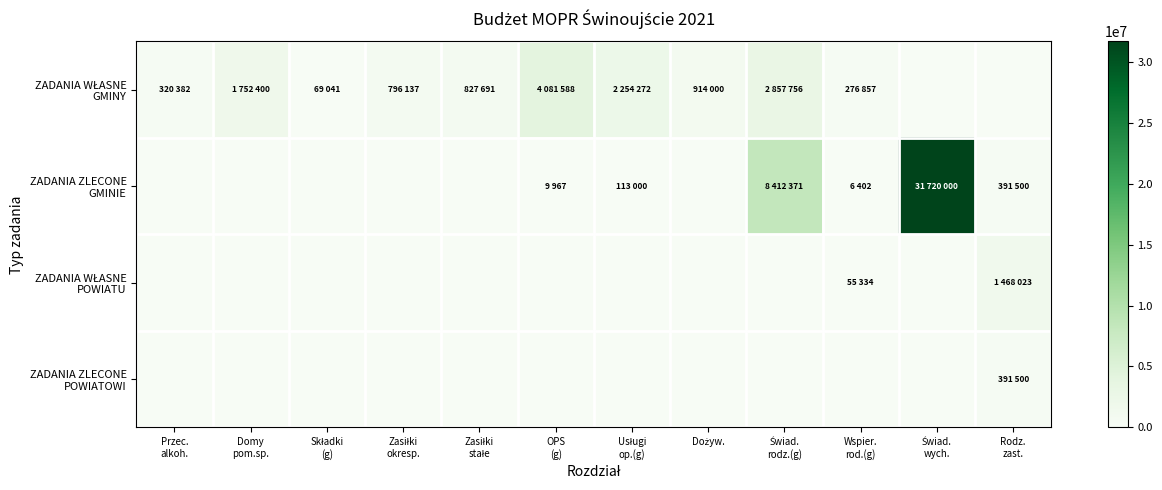

Which label corresponds to the largest value in the chart?

Świad.
wych.